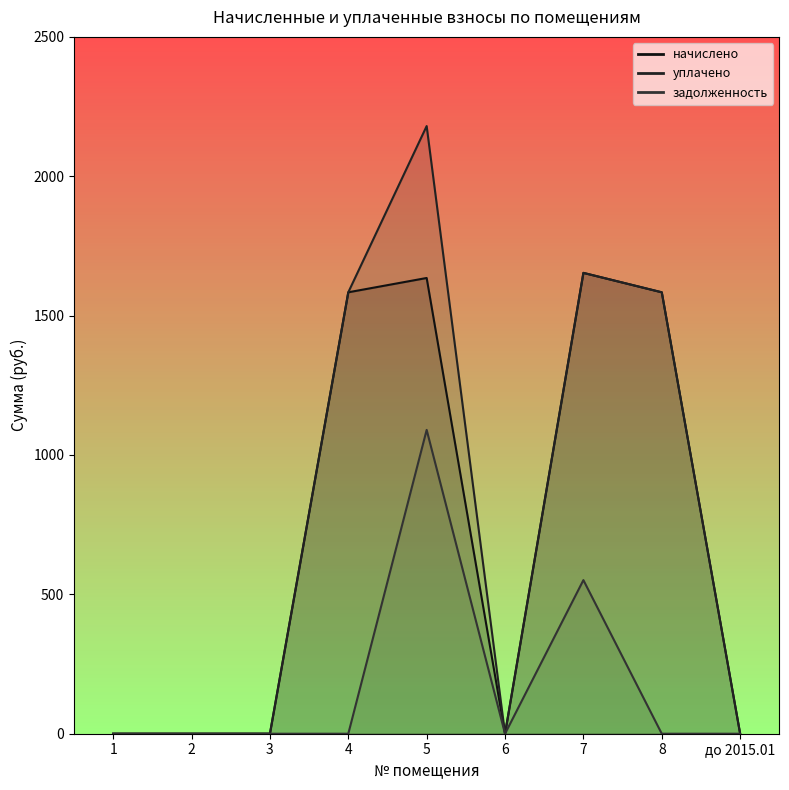

True or false: задолженность has a value of 551.1 at 7.

True